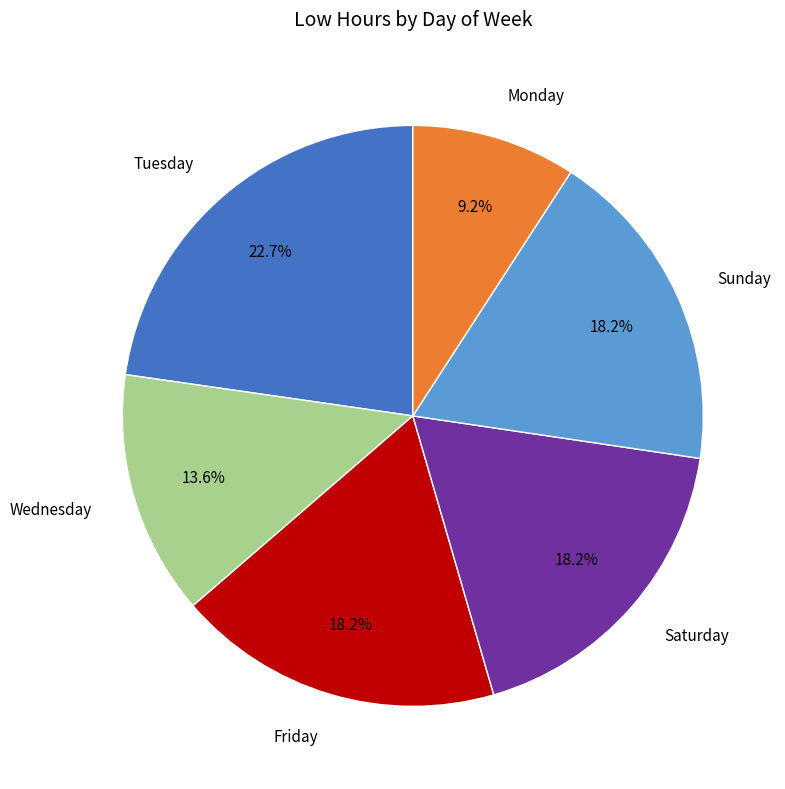

Which slice is the largest?

Tuesday